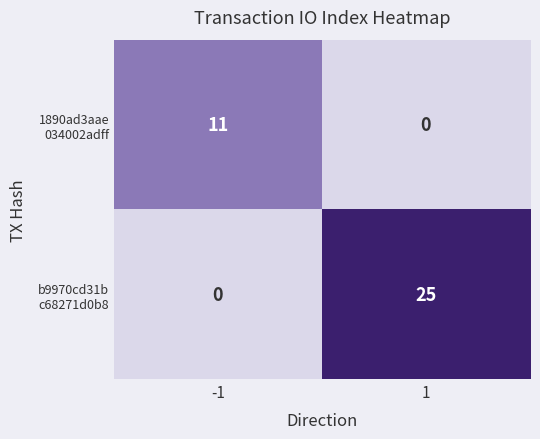

What is the maximum value shown in the chart?

25